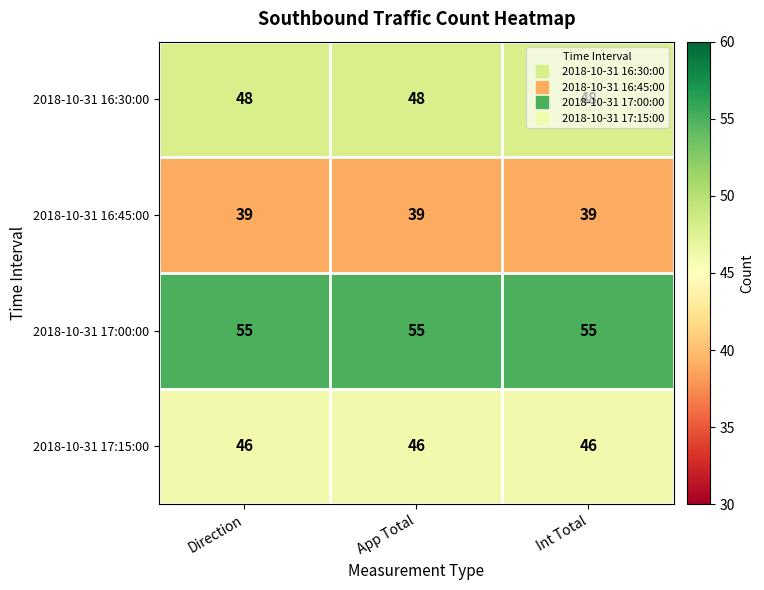

What is the average value of the 2018-10-31 17:00:00 series?

55